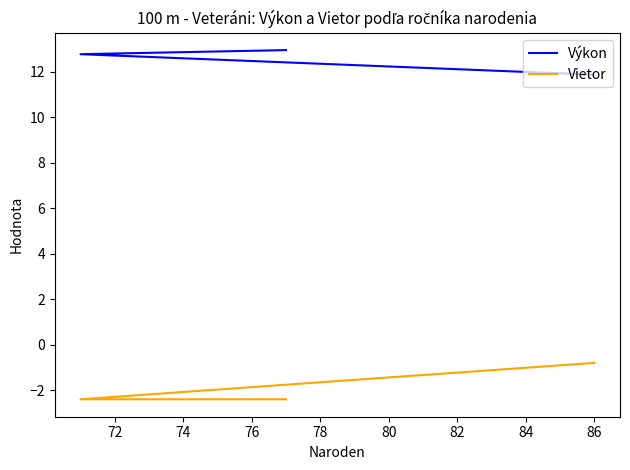

What is the difference between the maximum and minimum values in the Vietor series?

1.6